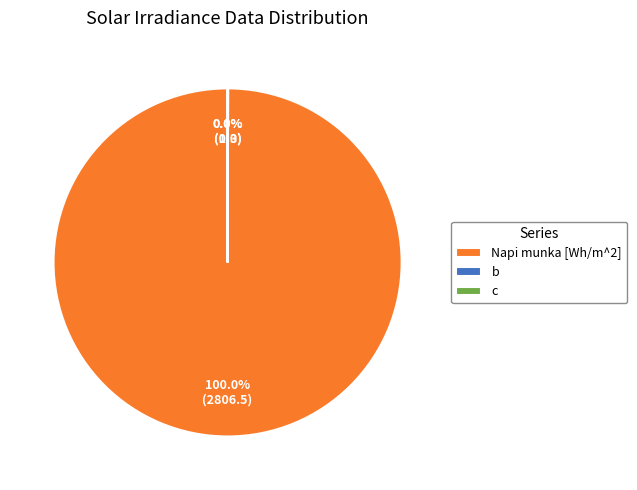

Is Napi munka [Wh/m^2] the majority of the pie?

Yes